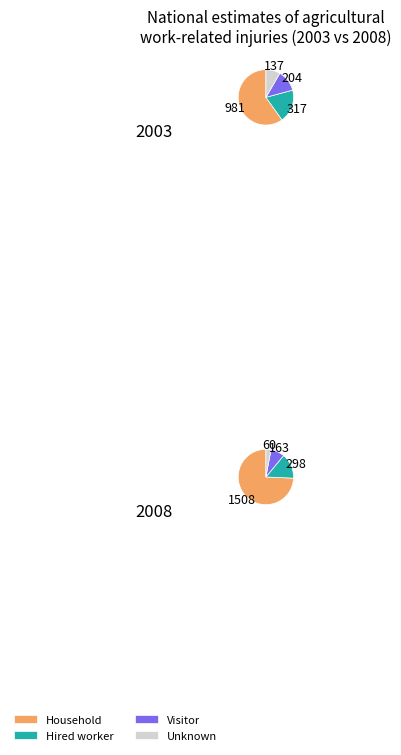

Is there any slice that represents more than half of the pie?

Yes